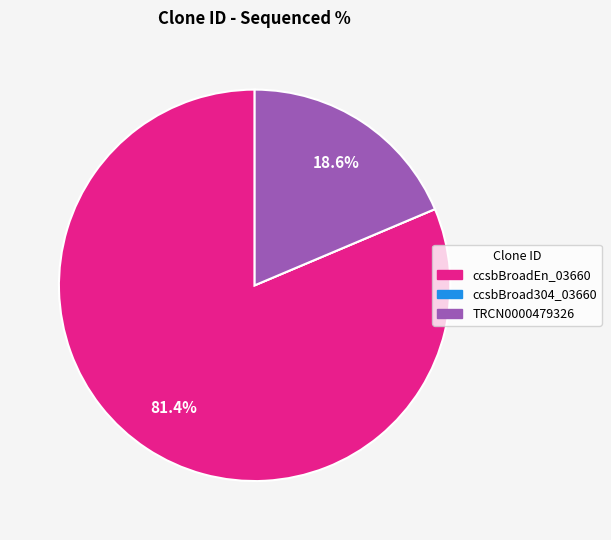

What percentage is the TRCN0000479326 slice, to the nearest percent?

19%